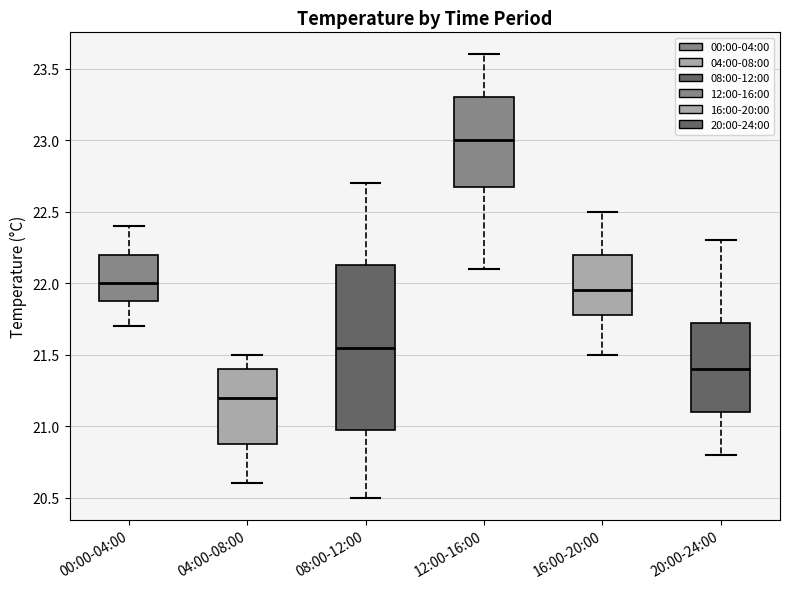

Reading left to right, transcribe this box plot: for each box, give where its median line is, the range the box spans, and where its two whiskers end, as read against the y-axis. The values are not printed on the chart, so give them approximately, as read against the axis.

00:00-04:00: median 22.00, box 21.90 to 22.20, whiskers 21.70 to 22.40
04:00-08:00: median 21.20, box 20.90 to 21.40, whiskers 20.60 to 21.50
08:00-12:00: median 21.55, box 21.00 to 22.15, whiskers 20.50 to 22.70
12:00-16:00: median 23.00, box 22.70 to 23.30, whiskers 22.10 to 23.60
16:00-20:00: median 21.95, box 21.80 to 22.20, whiskers 21.50 to 22.50
20:00-24:00: median 21.40, box 21.10 to 21.75, whiskers 20.80 to 22.30